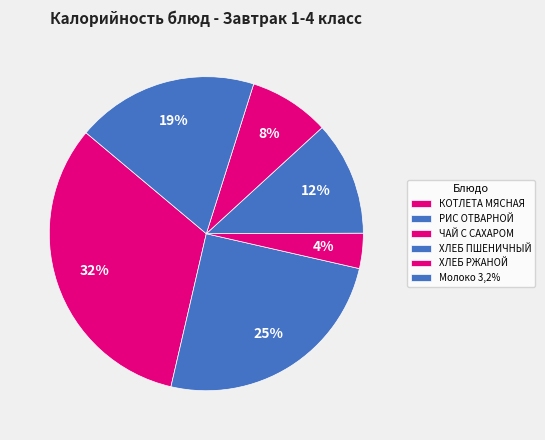

Is it true that ХЛЕБ ПШЕНИЧНЫЙ is 6% of the pie?

False